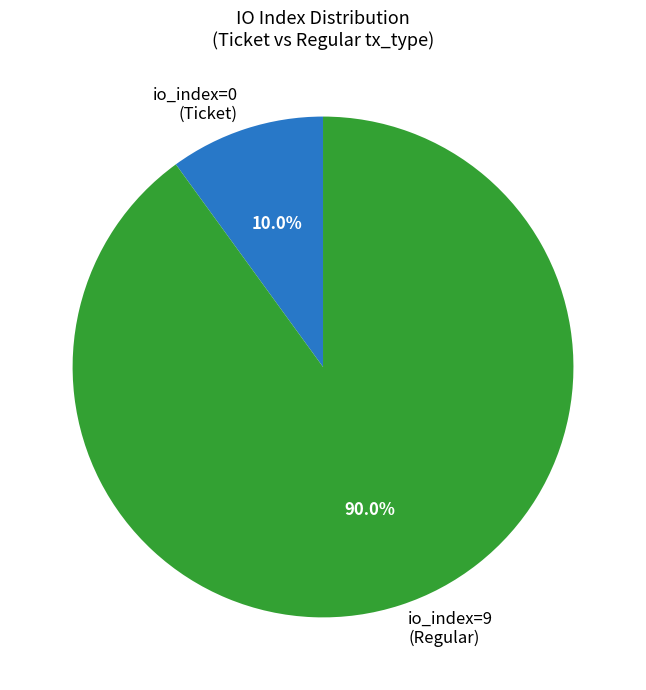

Which category has the smallest portion of the pie?

io_index=0 (Ticket)